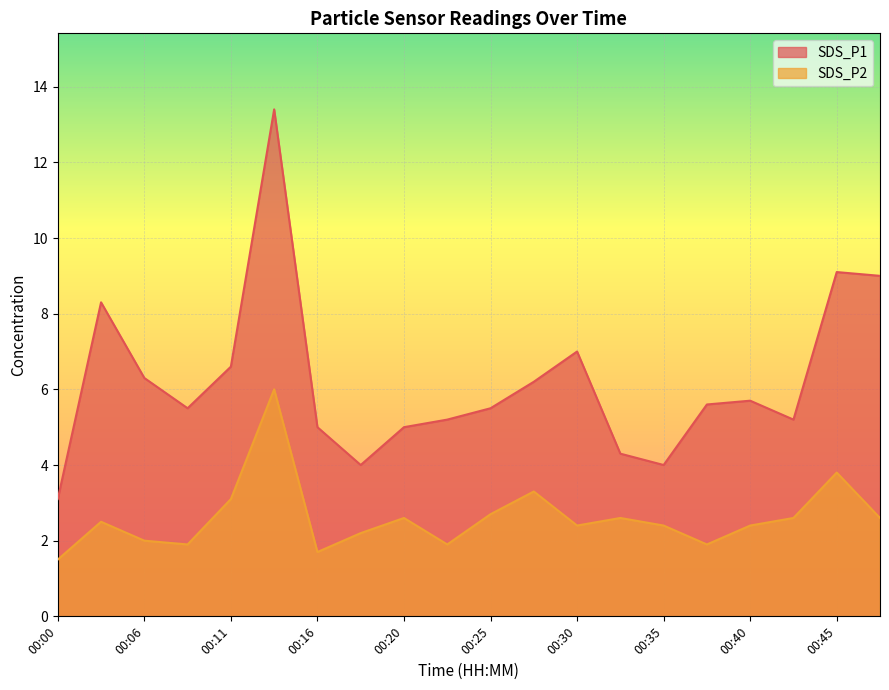

What is the maximum value shown in the chart?

13.4